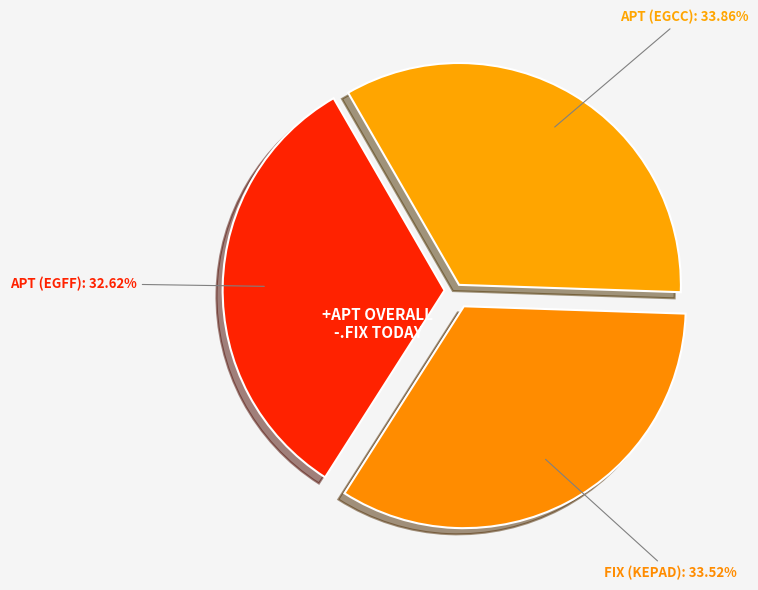

Count the number of slices in the pie.

3